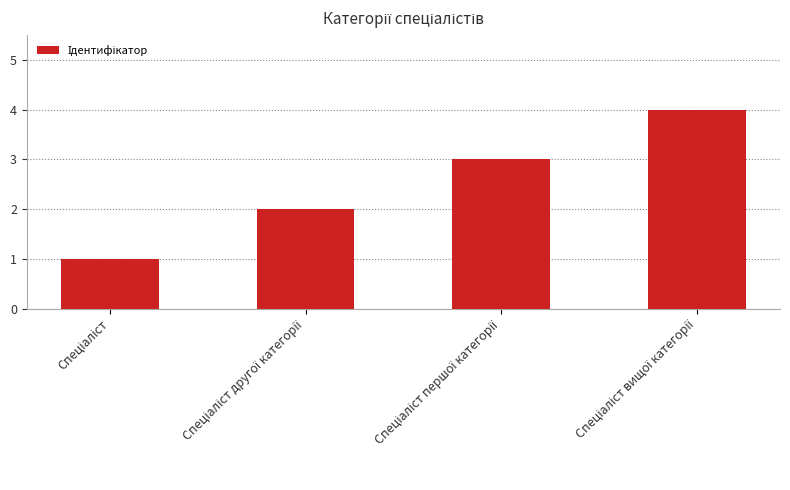

How many data points does each series have?

4